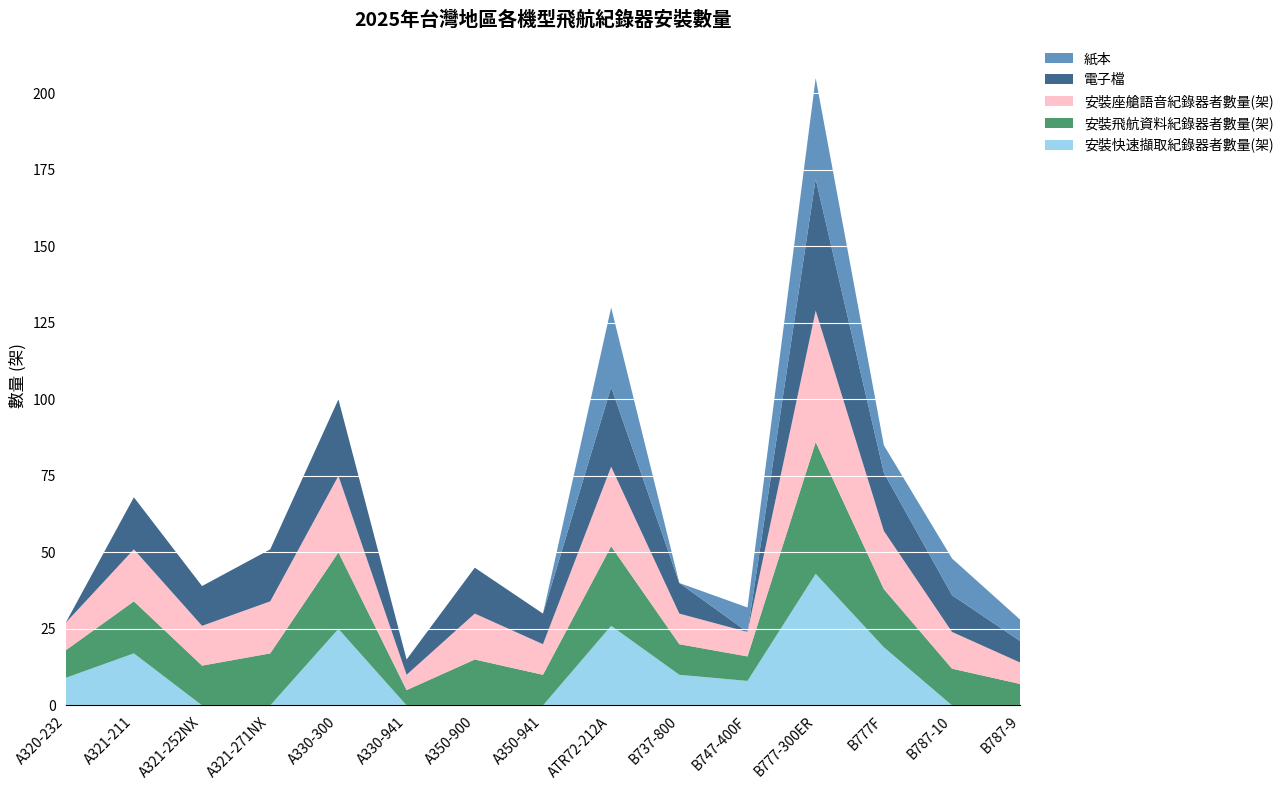

Reading left to right, extract all data points from this chart.

安裝快速擷取紀錄器者數量(架): 9	17	0	0	25	0	0	0	26	10	8	43	19	0	0
安裝飛航資料紀錄器者數量(架): 9	17	13	17	25	5	15	10	26	10	8	43	19	12	7
安裝座艙語音紀錄器者數量(架): 9	17	13	17	25	5	15	10	26	10	8	43	19	12	7
電子檔: 0	17	13	17	25	5	15	10	26	10	0	43	19	12	7
紙本: 0	0	0	0	0	0	0	0	26	0	8	33	9	12	7